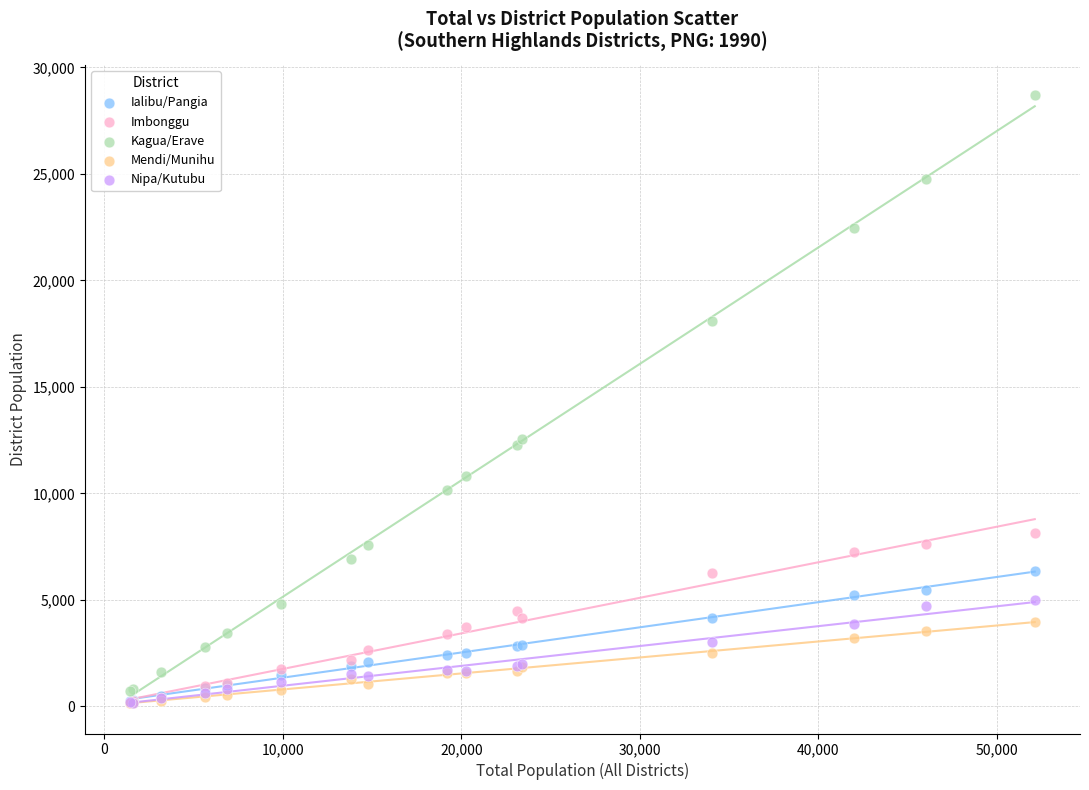

What are all the series names shown in the legend?

Ialibu/Pangia, Imbonggu, Kagua/Erave, Mendi/Munihu, Nipa/Kutubu